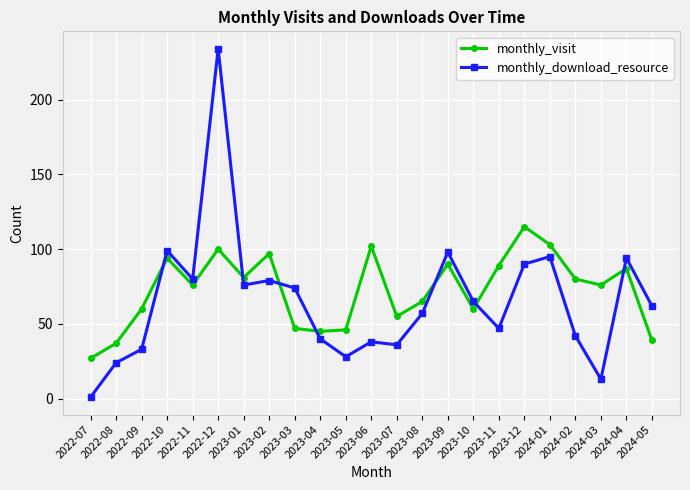

Between which two adjacent categories do monthly_visit and monthly_download_resource first intersect?

2022-09 and 2022-10